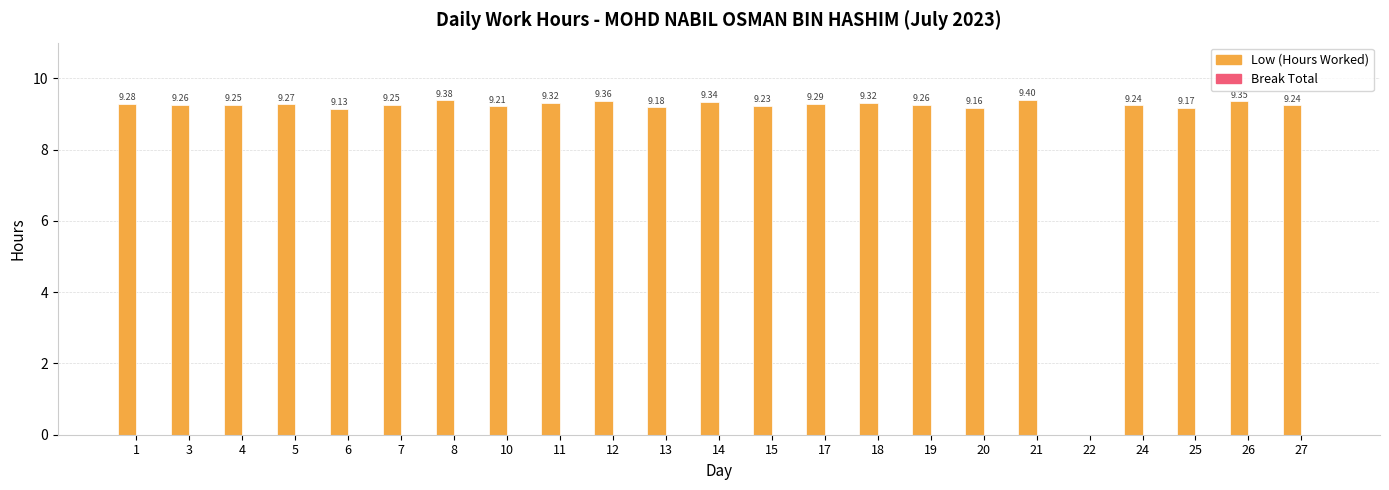

Approximately how many times larger is the value at 25 compared to 26?

1.0